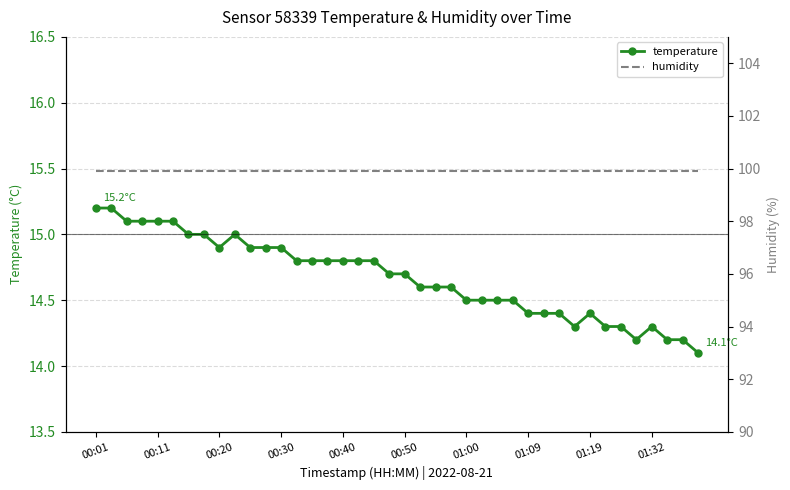

Which has a higher value, 17 or 15?

17